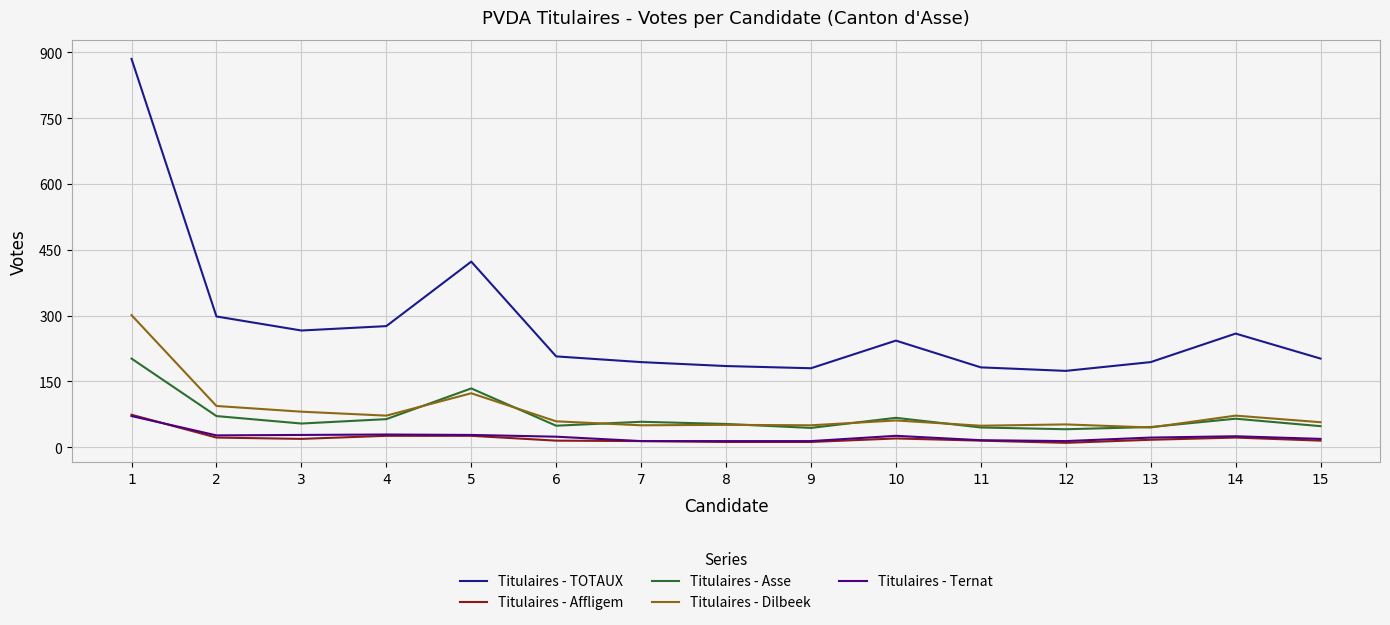

Does the chart display data point markers on the line(s)?

No